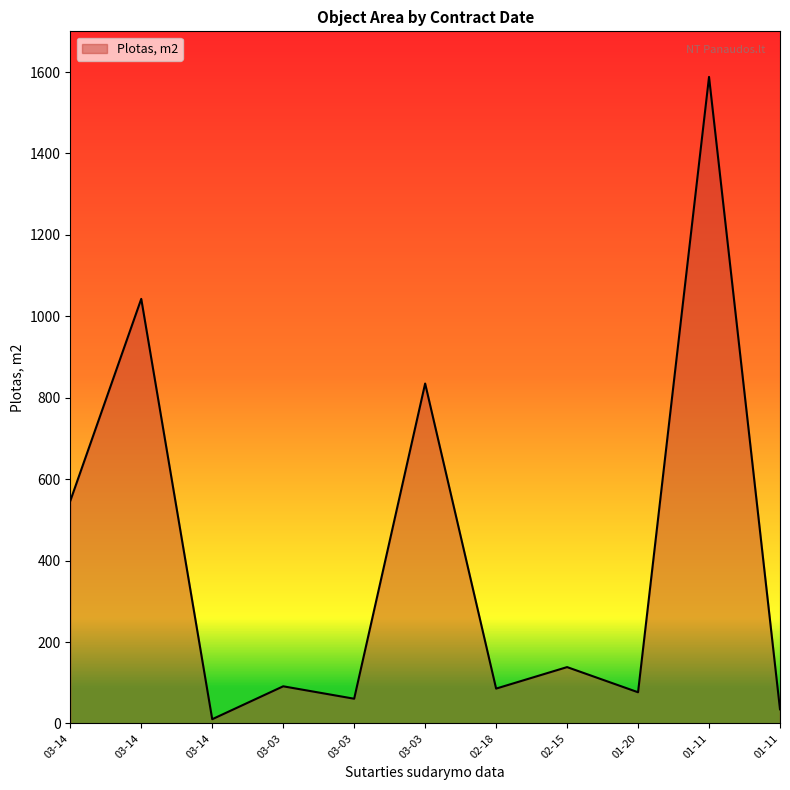

What is the minimum value shown in the chart?

10.5